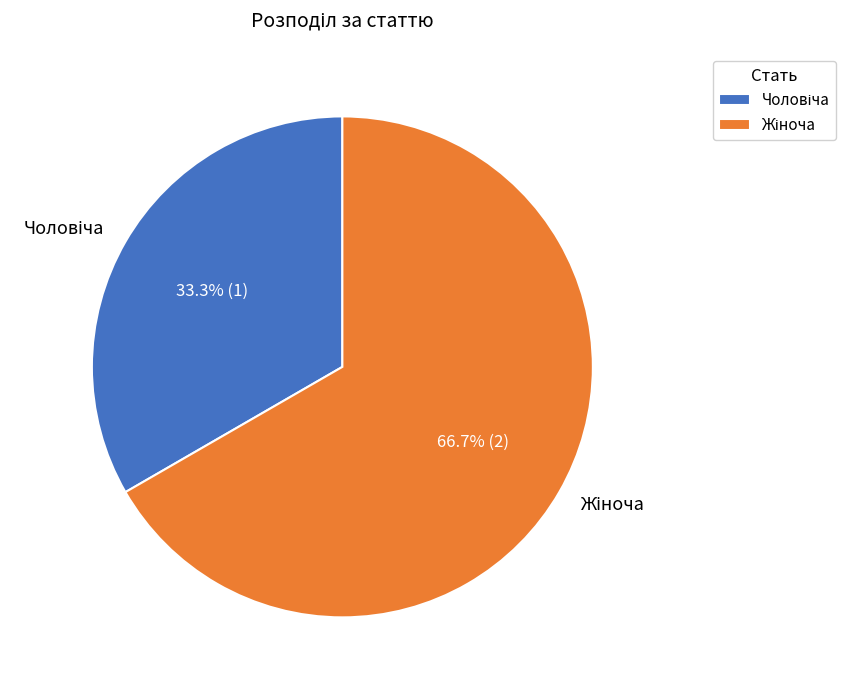

Is there a majority slice in this chart?

Yes